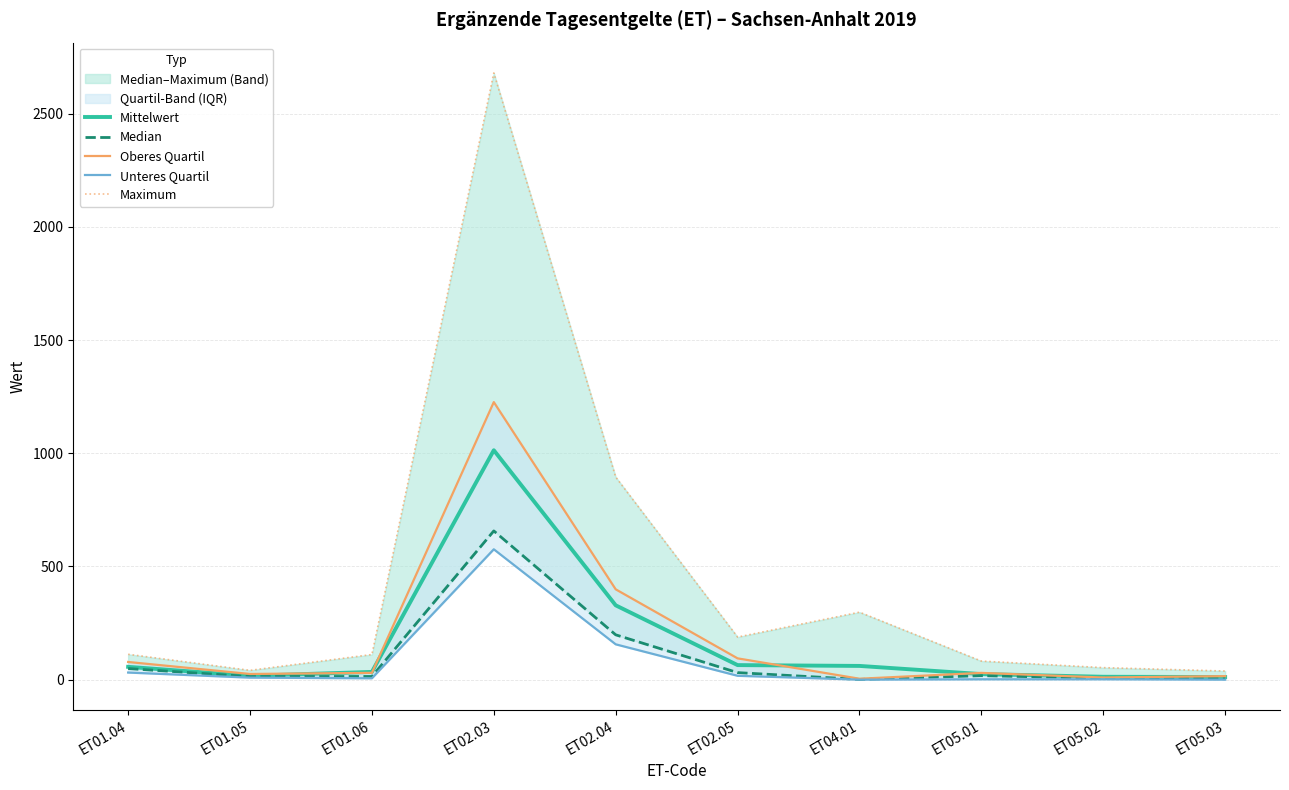

What is the label of the 1st point from the left?

ET01.04